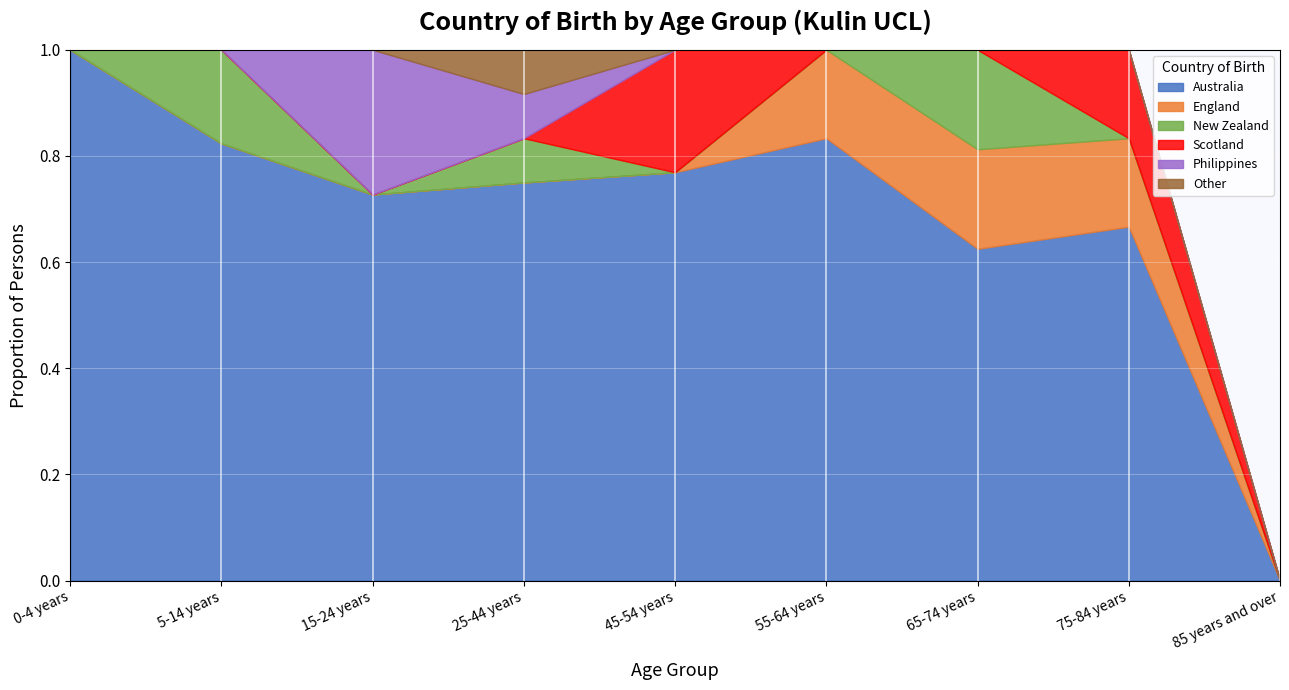

What is the difference between the Scotland values at 15-24 years and 75-84 years?

3